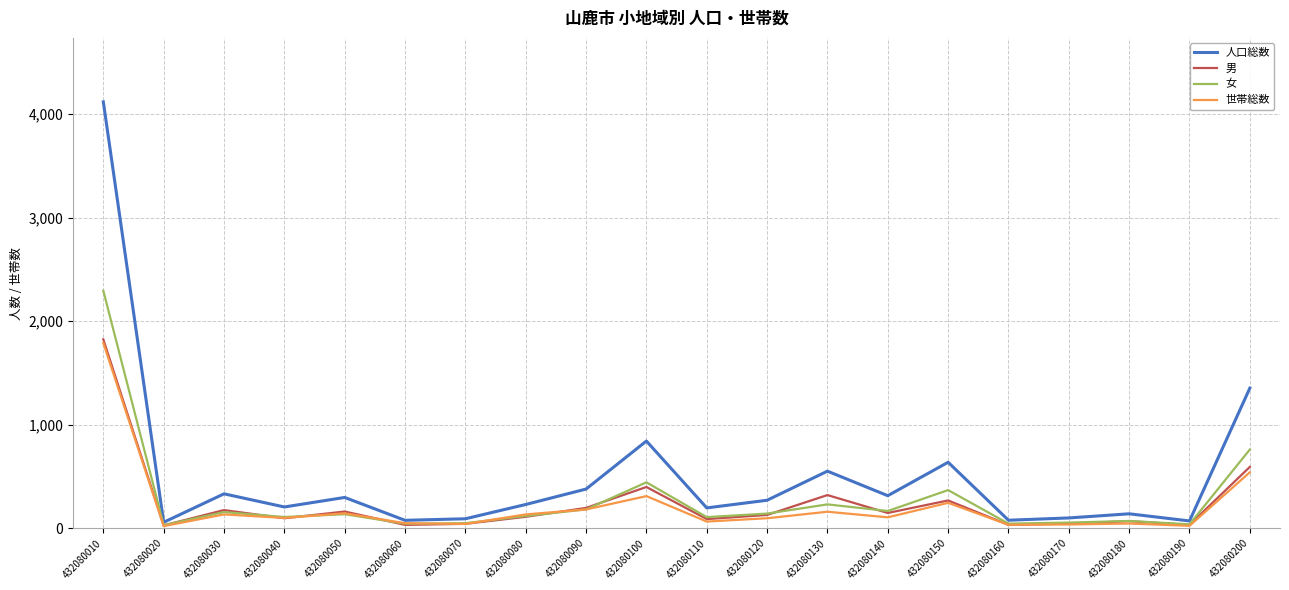

What are all the series names shown in the legend?

人口総数, 男, 女, 世帯総数